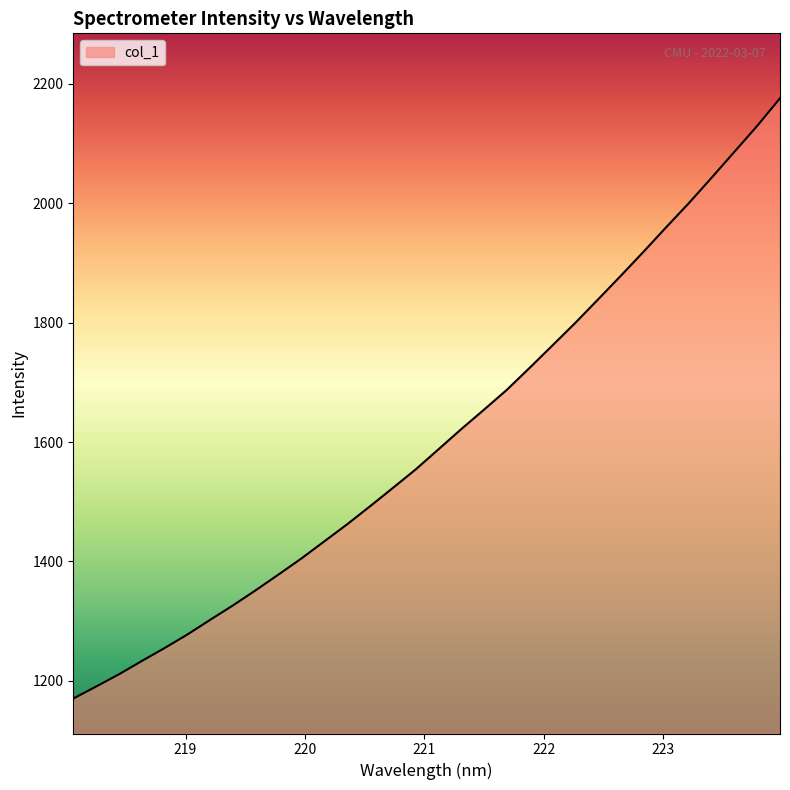

How many distinct data groups are displayed?

1